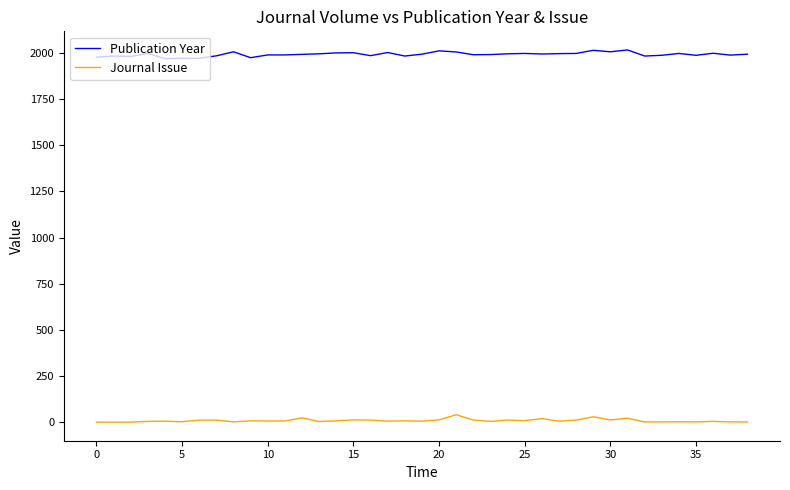

True or false: Publication Year and Journal Issue intersect in this chart.

False